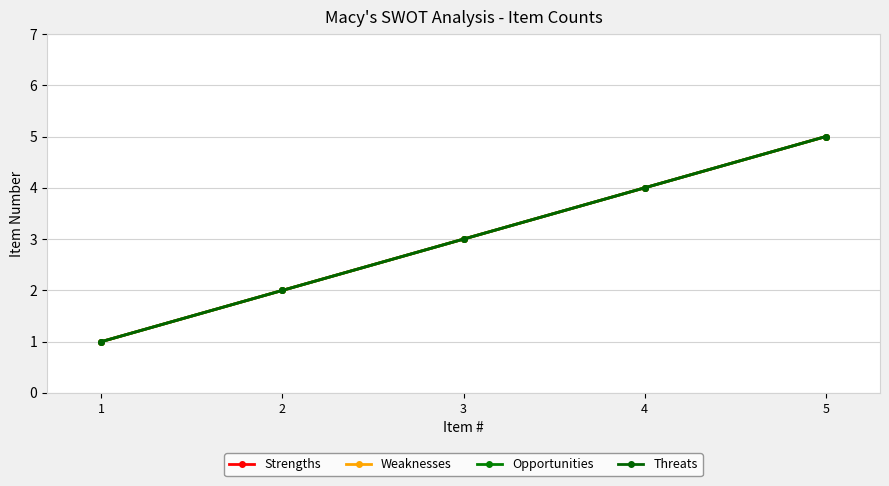

Between 1 and 5, which series saw the biggest shift?

Strengths